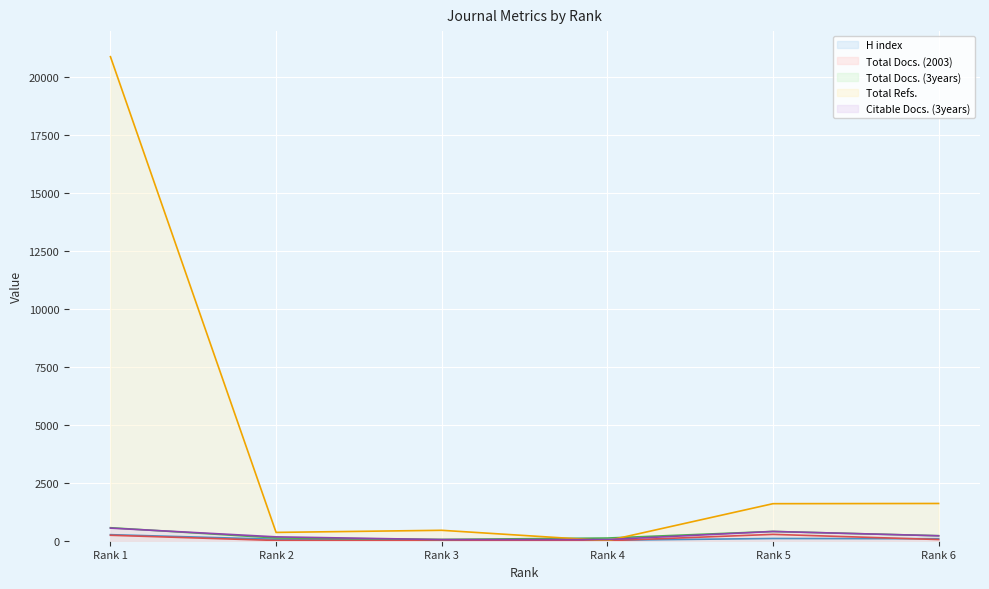

Is it true that Total Docs. (2003) equals 120 at Rank 5?

False